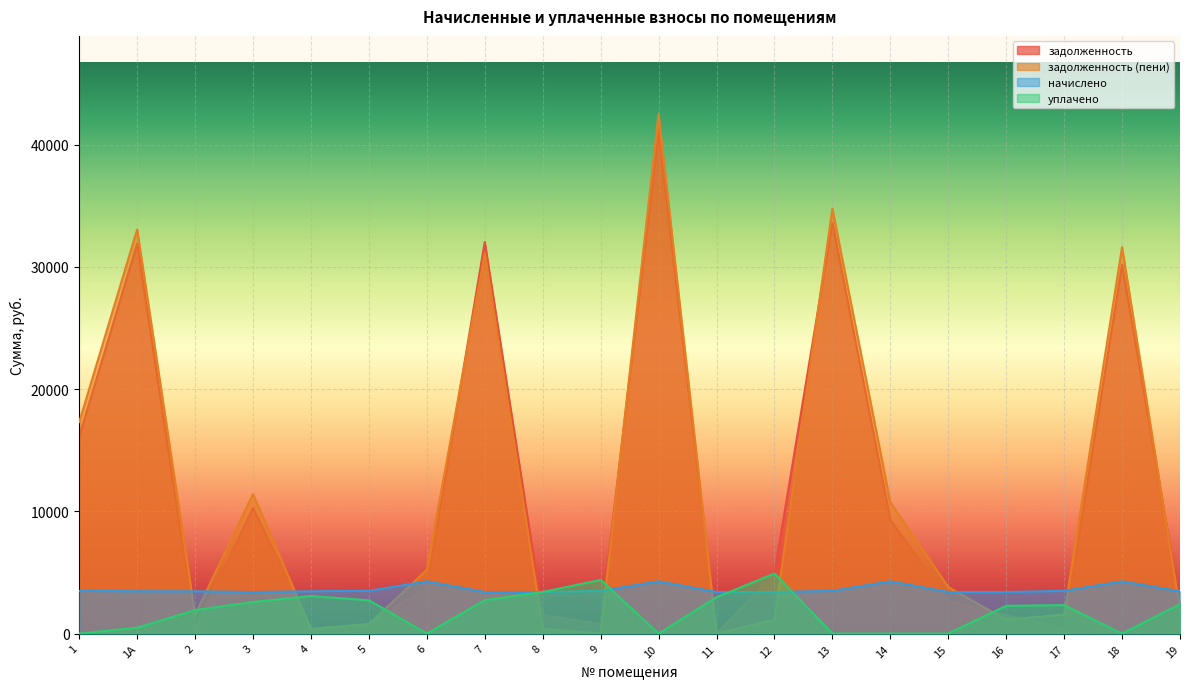

At how many categories does at least one series exceed 12399?

6